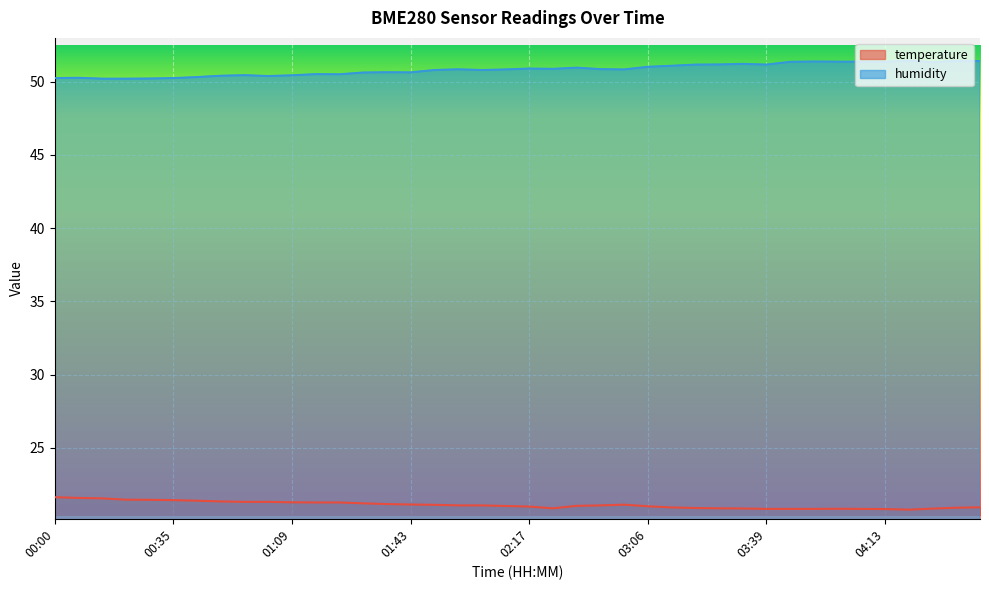

Which label corresponds to the smallest value in the chart?

04:20